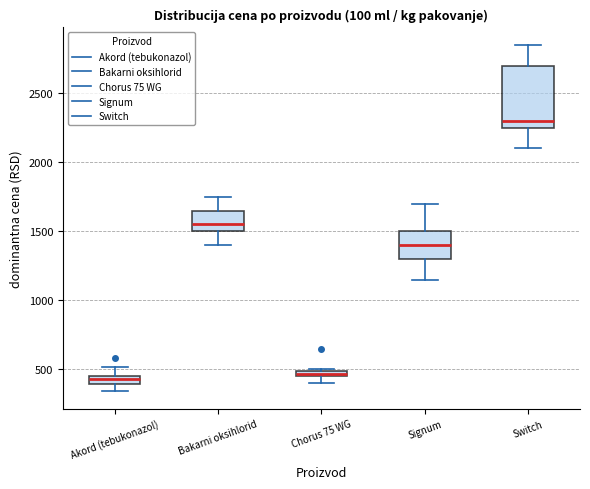

Which box's median line is the highest?

Switch